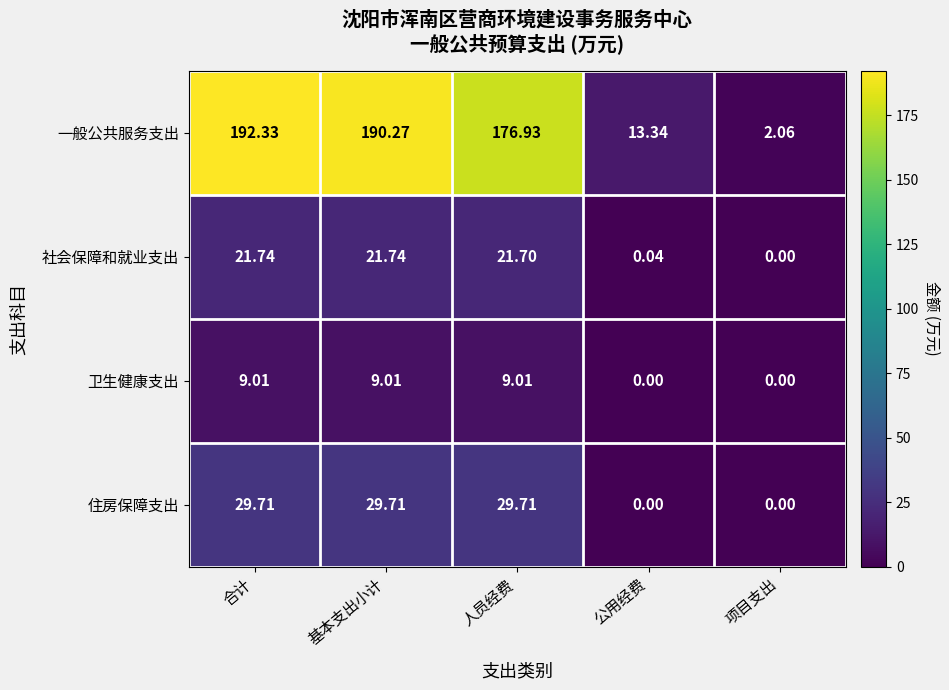

Count the number of data series in this chart.

4